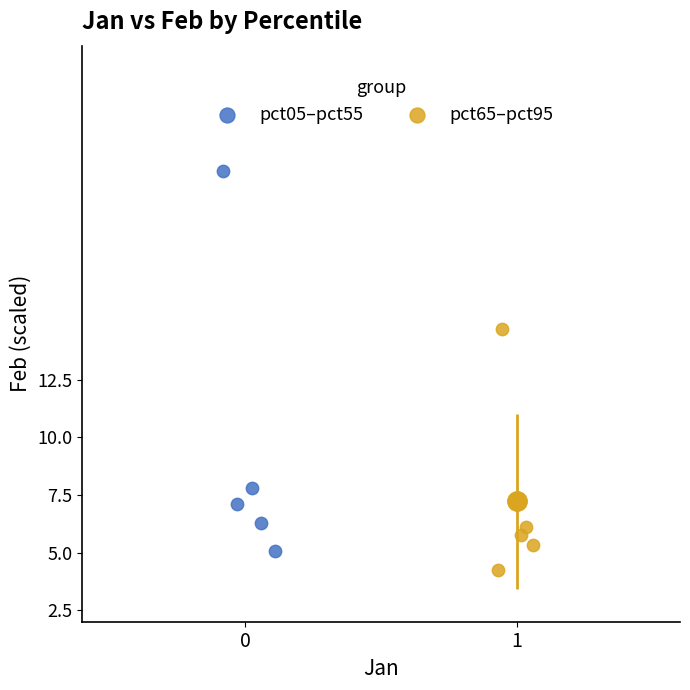

Which series has the largest Y range (max minus min)?

pct05–pct55